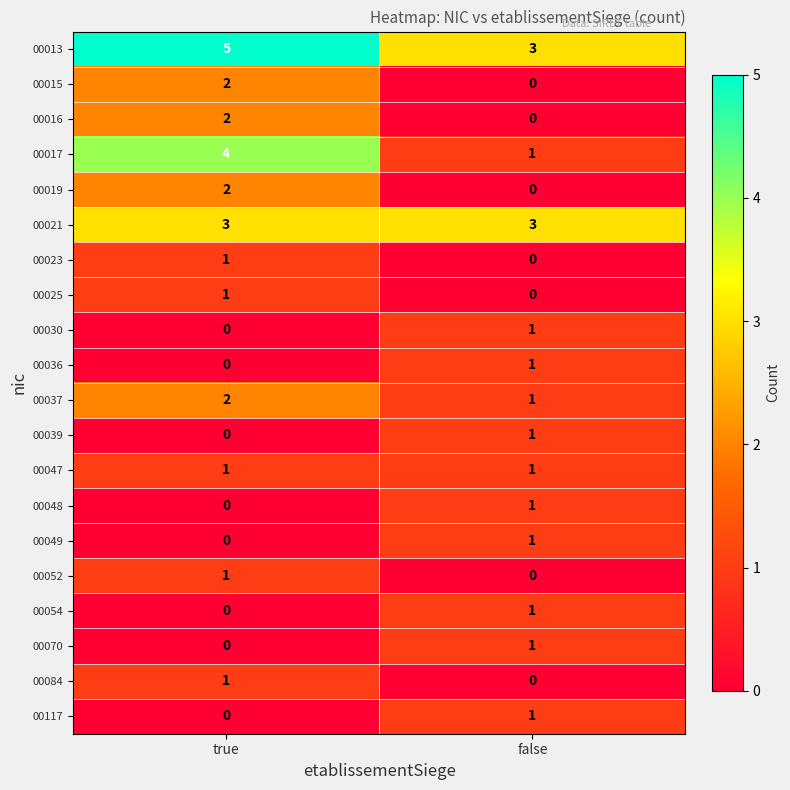

What is the spread (max minus min) of values at true?

5